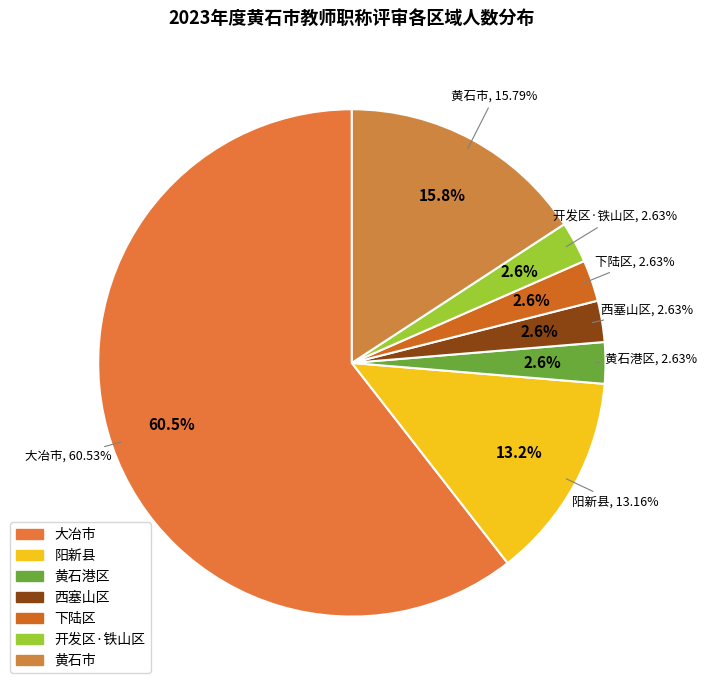

What percentage do 开发区·铁山区 and 大冶市 together represent?

63.2%